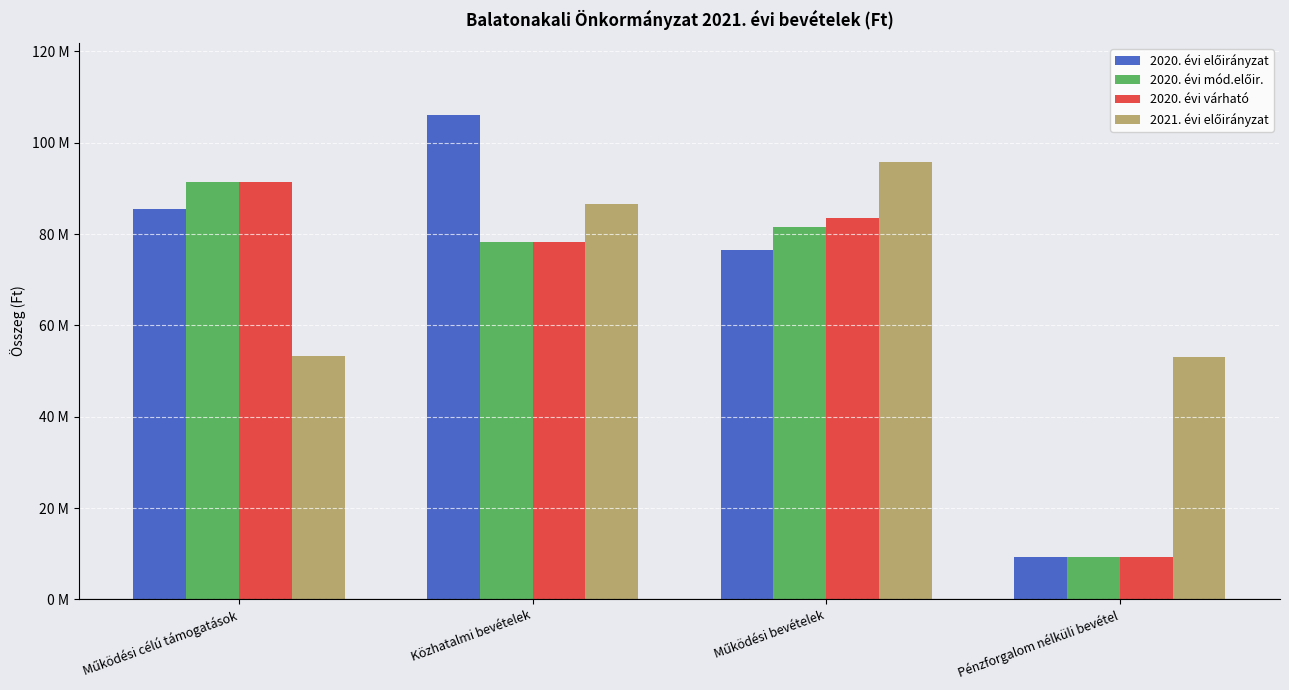

Does the chart contain any negative values?

No